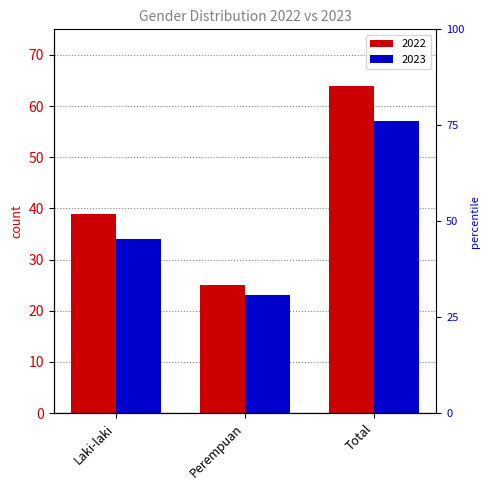

Which series has the widest spread of values?

2022